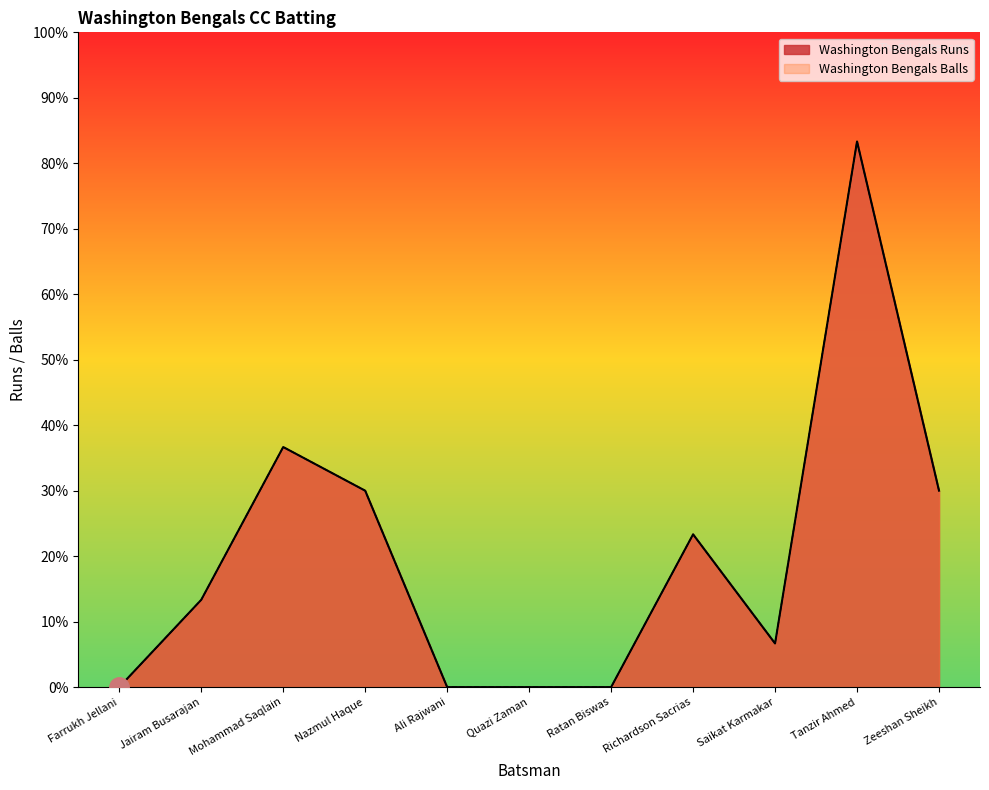

How many interior local valleys does the Washington Bengals Runs series have?

1